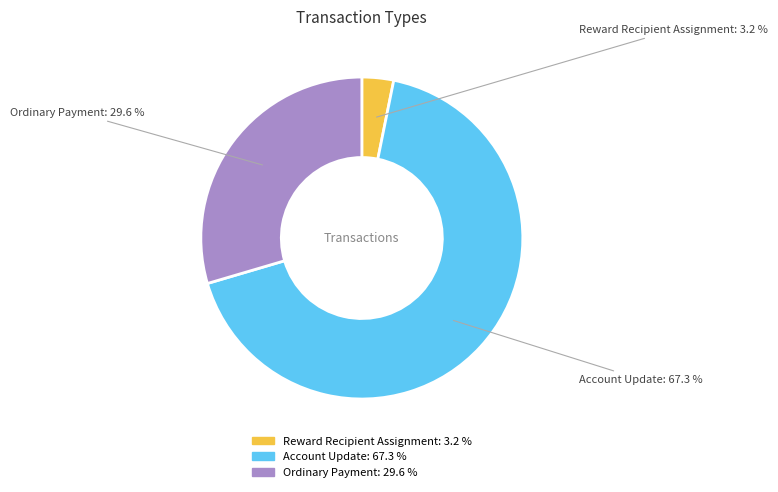

Which has a higher value, Ordinary Payment or Reward Recipient Assignment?

Ordinary Payment